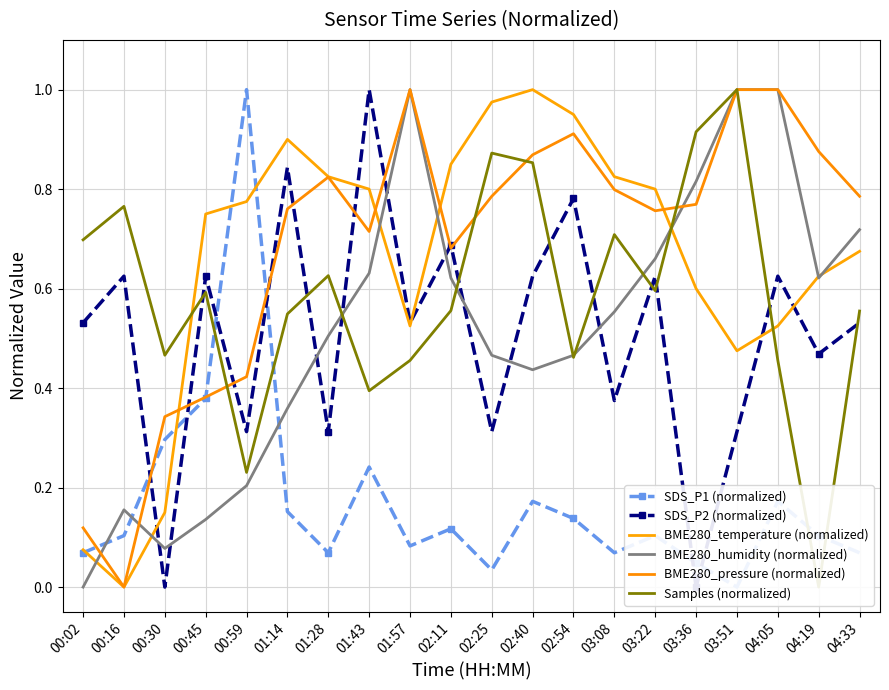

True or false: SDS_P1 (normalized) has a value of 1.4 at 00:59.

False